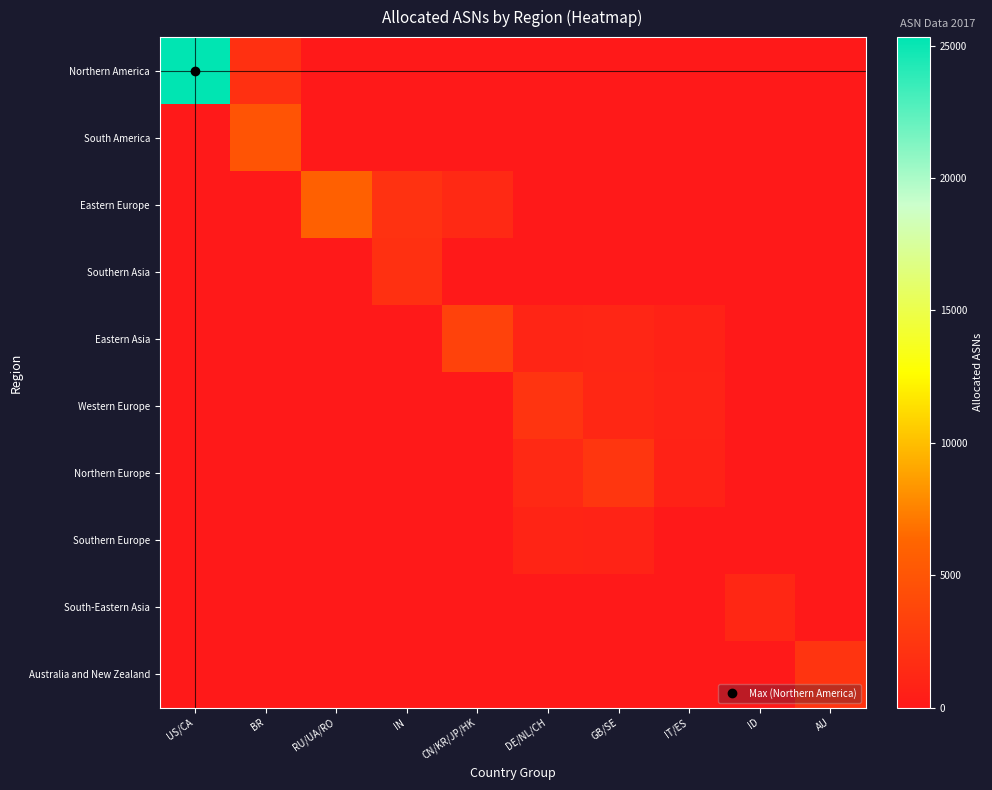

List the series in order of their peak value, highest first.

Northern America, Eastern Europe, South America, Eastern Asia, Northern Europe, Australia and New Zealand, Western Europe, Southern Asia, South-Eastern Asia, Southern Europe